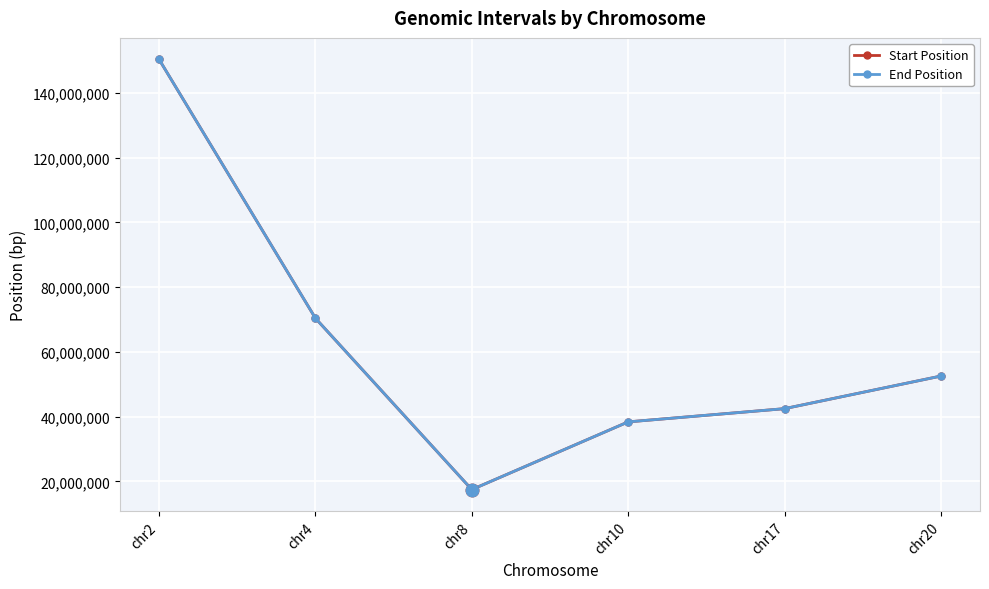

The Start Position series shows 150364360 at chr2. True or false?

True